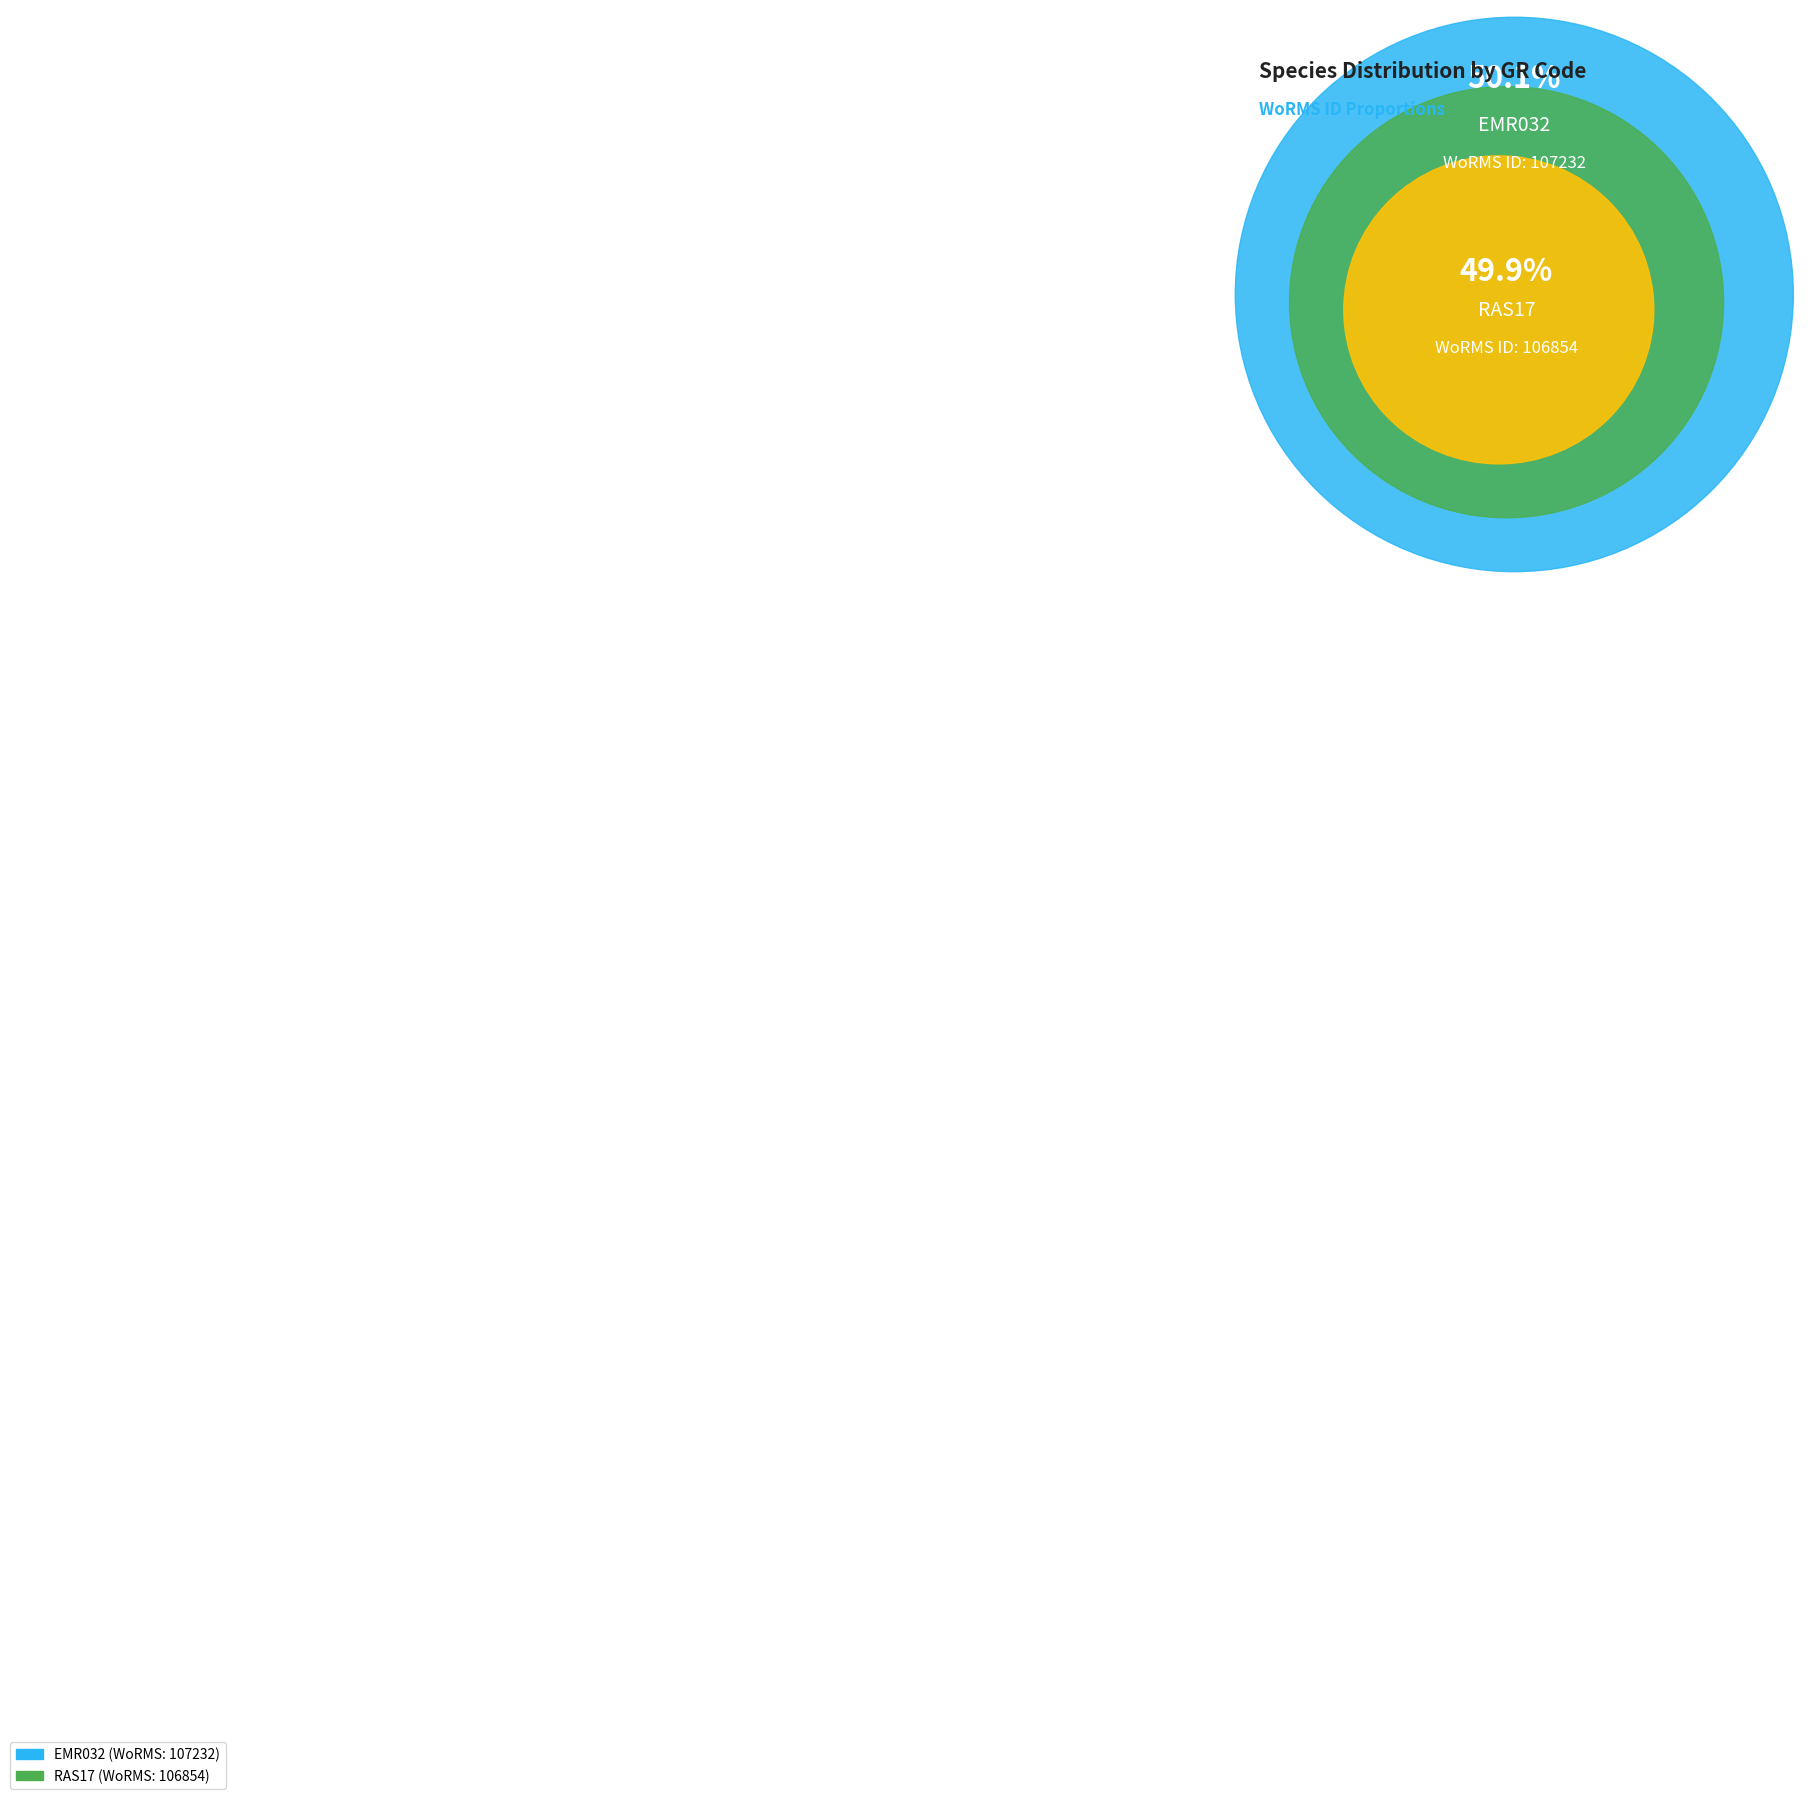

Does EMR032 account for over 50% of the chart?

Yes